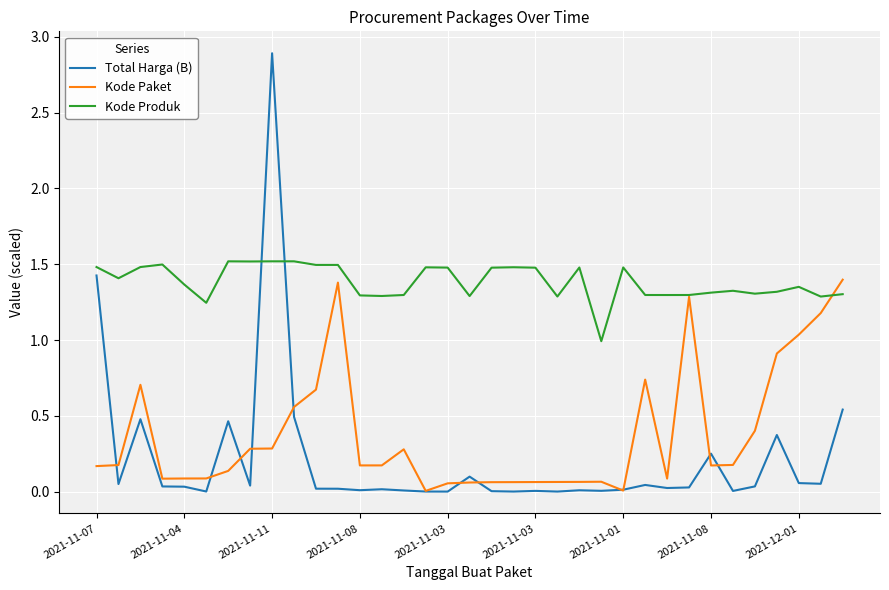

Which series has the largest total across all categories?

Kode Produk